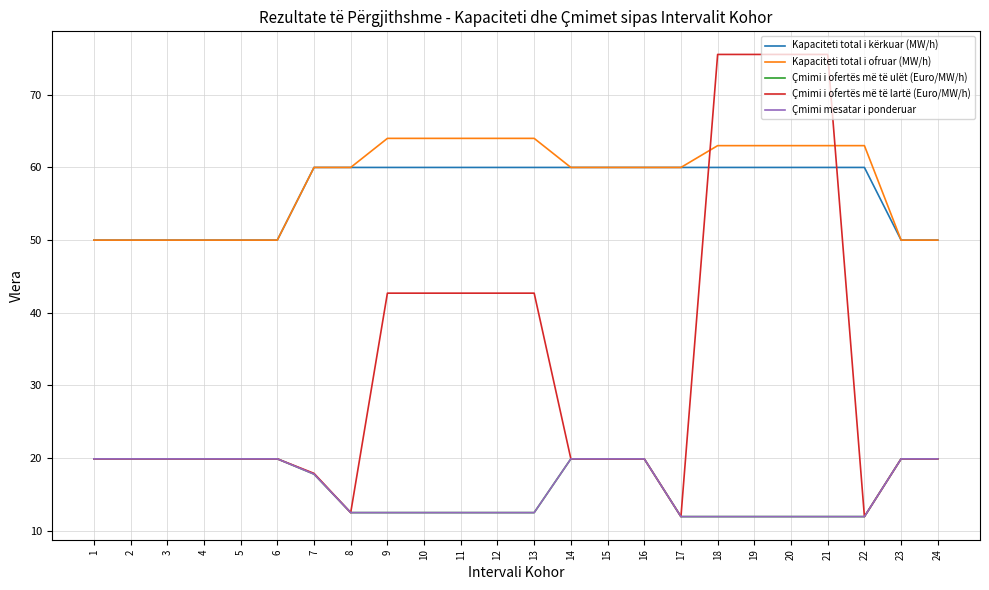

What is the sum of the Kapaciteti total i ofruar (MW/h) values at 1 and 4?

100.0